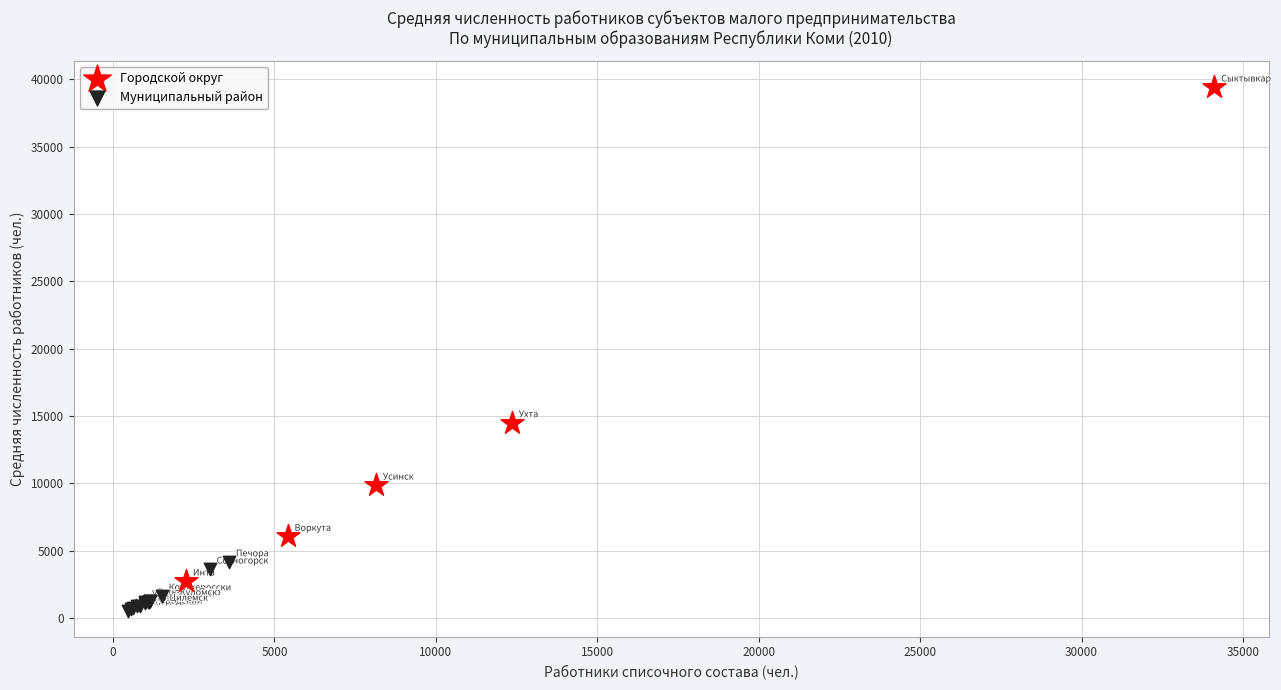

Which series reaches the maximum Y coordinate?

Городской округ